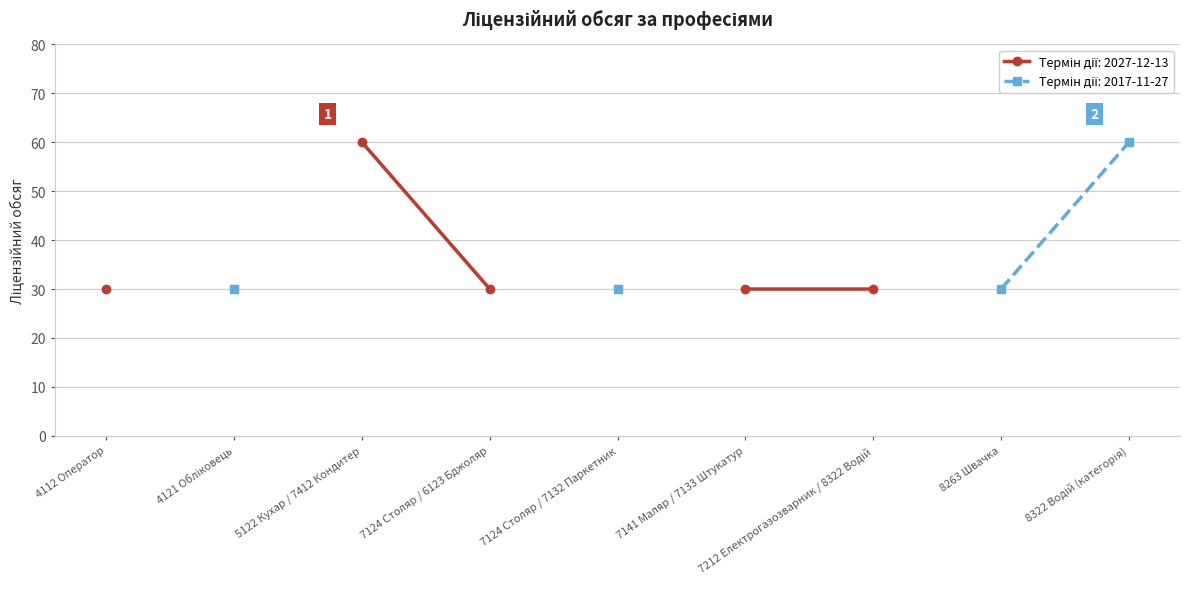

What is the label of the 3rd point from the right?

7212 Електрогазозварник / 8322 Водій